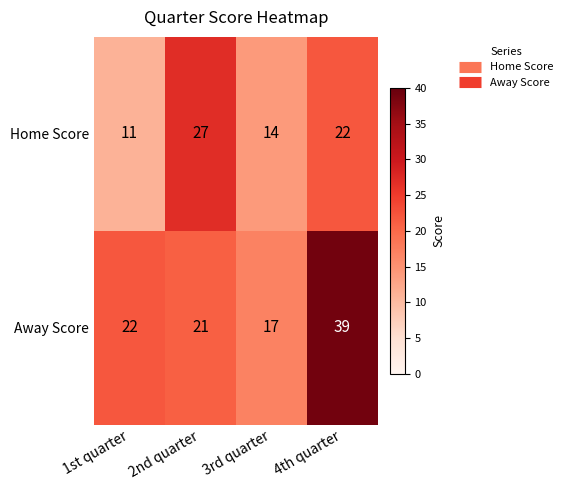

Is it true that Away Score equals 21 at 2nd quarter?

True